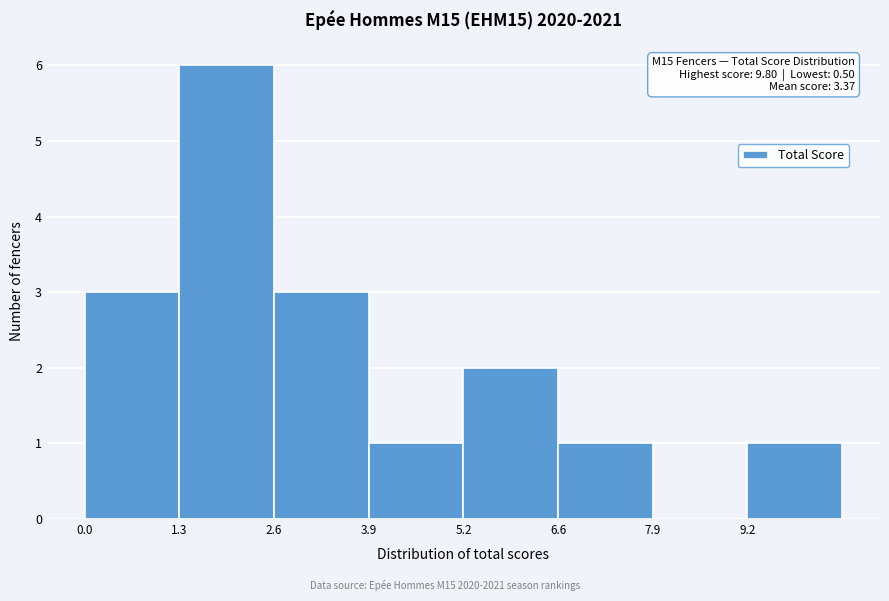

Over which range of the x-axis is the bar tallest?

1.4 to 2.6